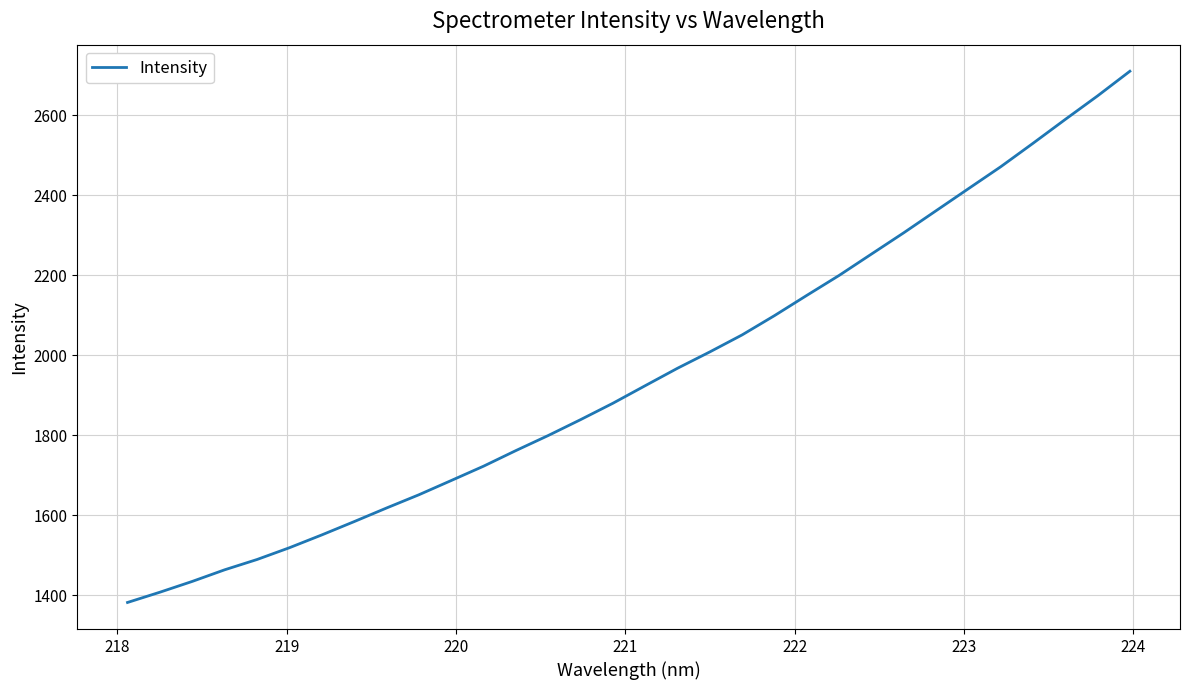

What is the smallest value displayed?

1381.3